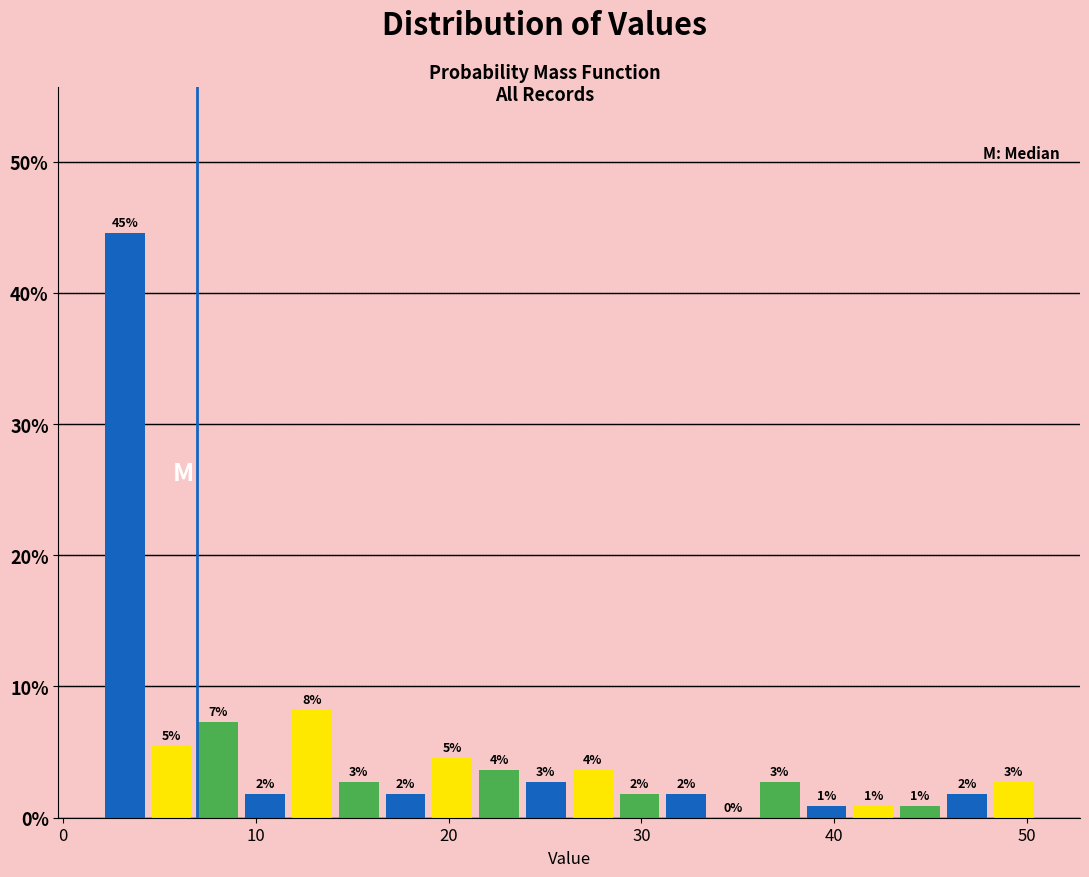

Read against the x-axis, roughly where is the centre of the tallest bar?

3